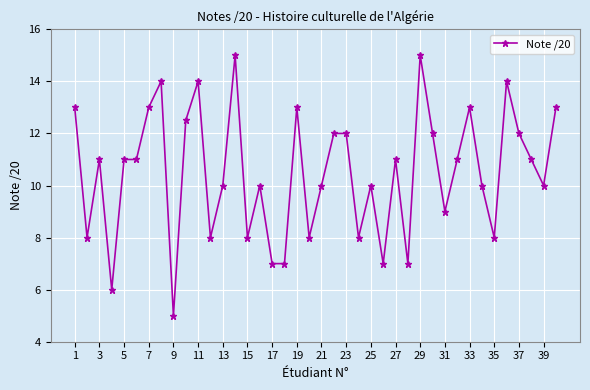

What is the smallest value displayed?

5.0